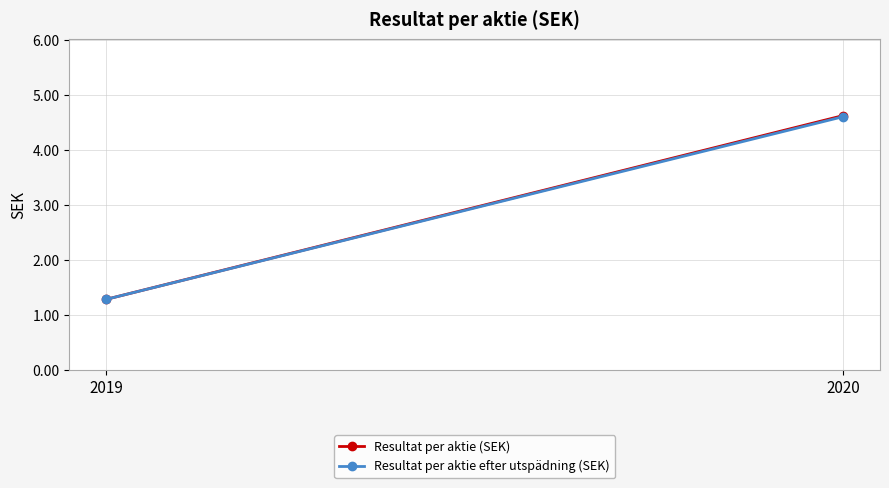

Which label corresponds to the smallest value in the chart?

2019